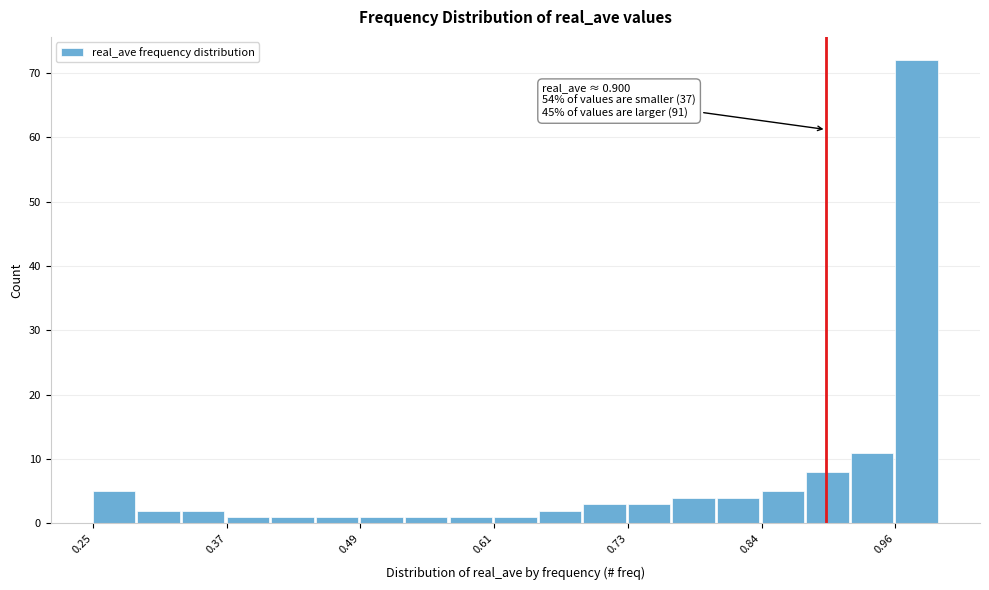

Read against the x-axis, roughly where is the centre of the tallest bar?

0.98